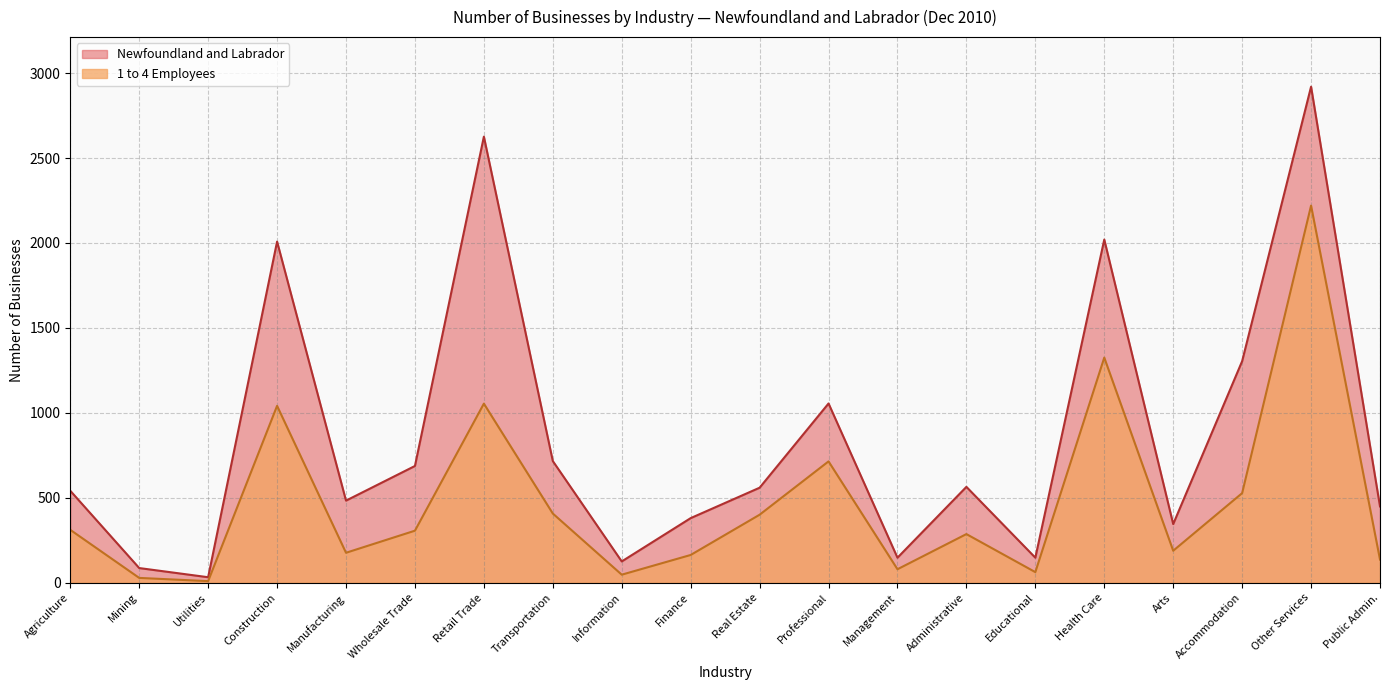

Does the chart have visible grid lines?

Yes